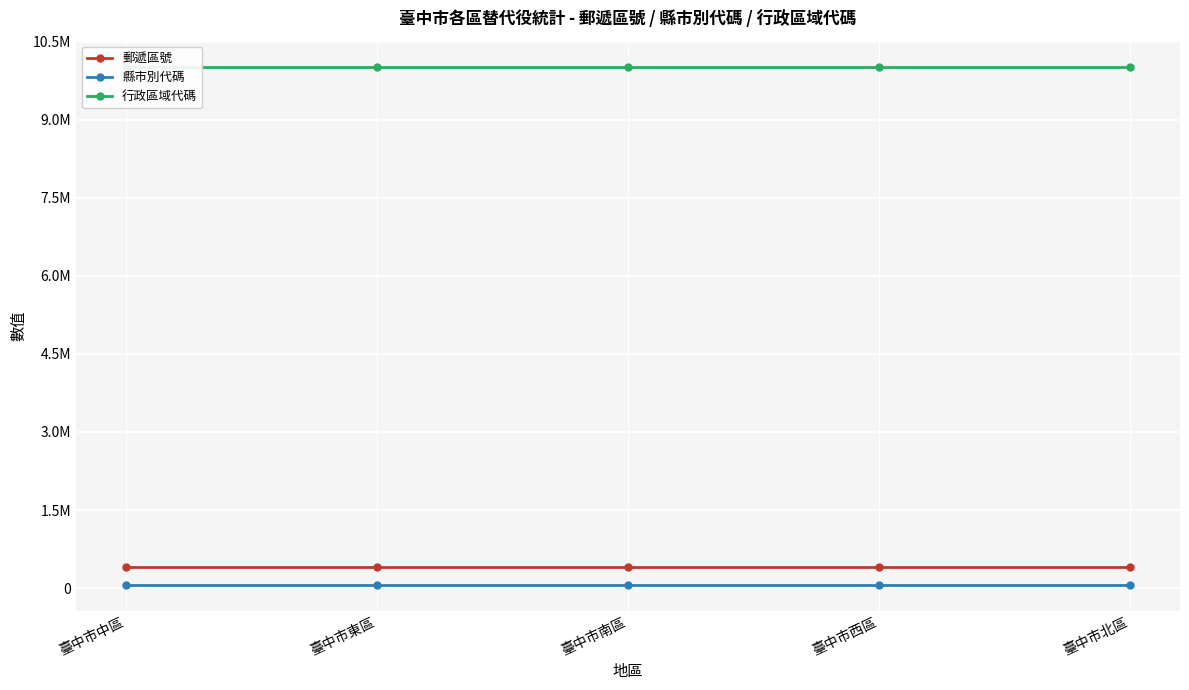

What is the highest value of the 行政區域代碼 series?

10019000